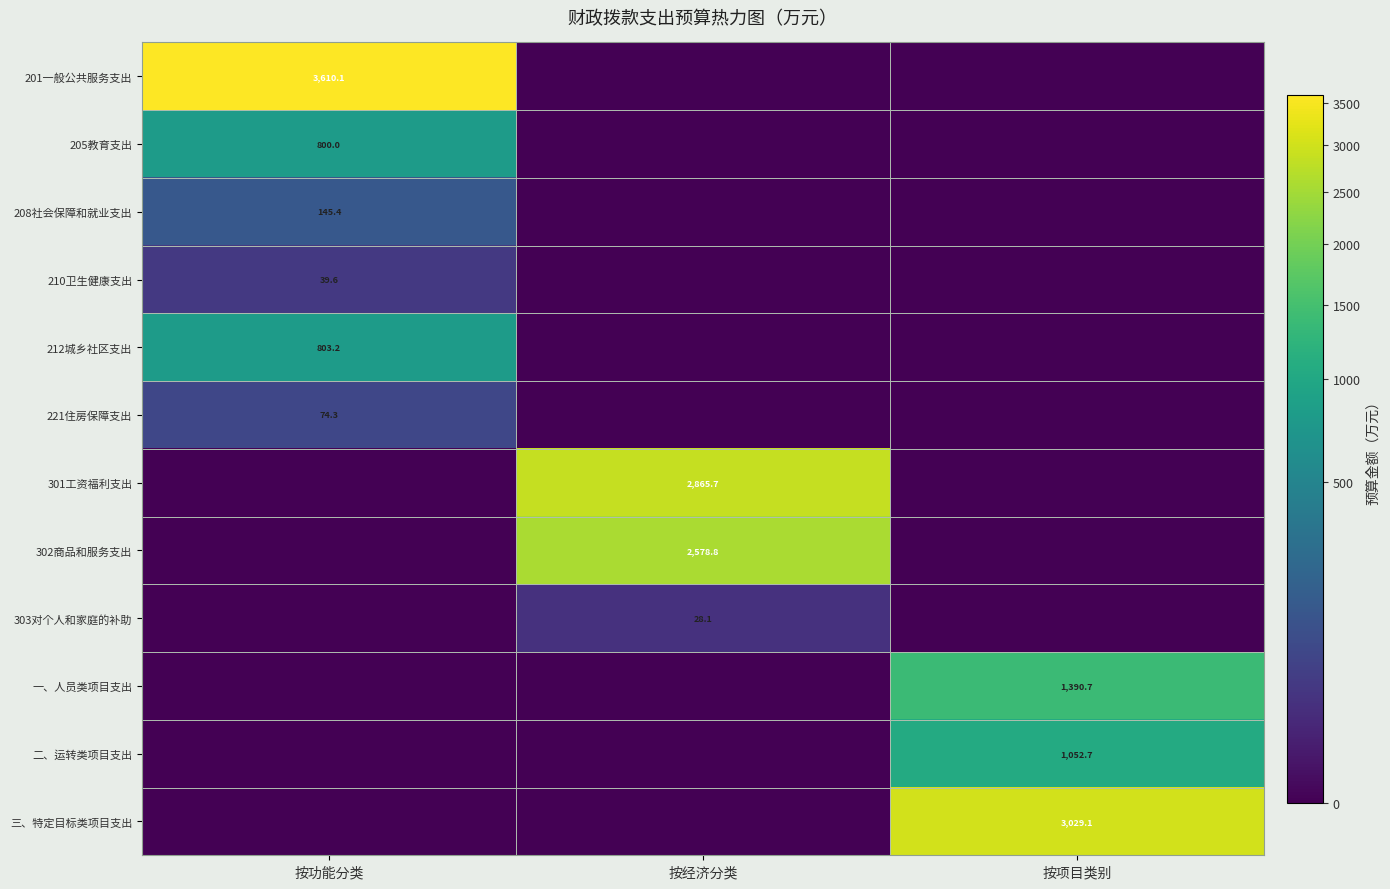

True or false: 301工资福利支出 has a value of 2865.7 at 按经济分类.

True